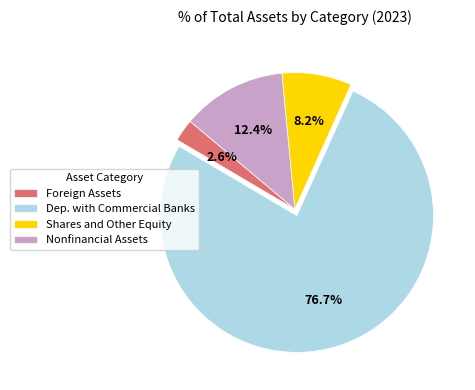

Does any single category account for the majority?

Yes